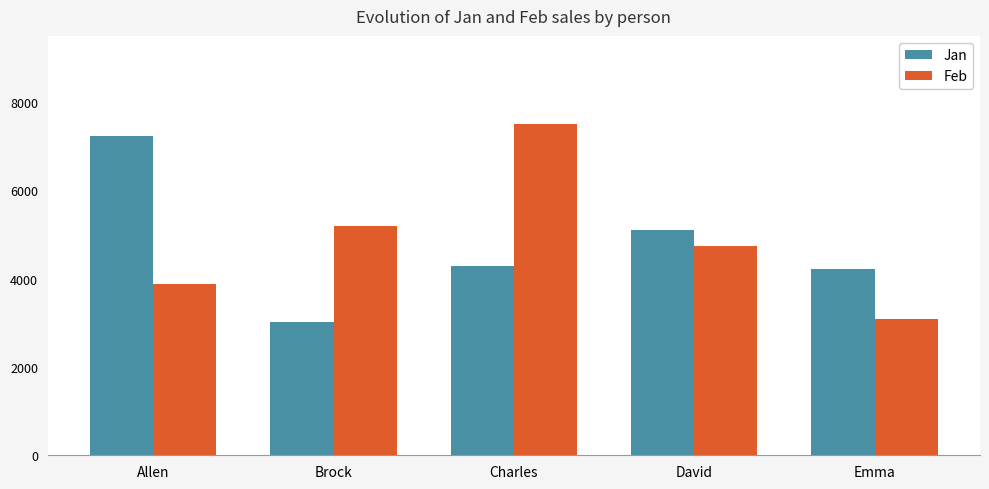

What is the difference between the maximum and minimum values in the Feb series?

4417